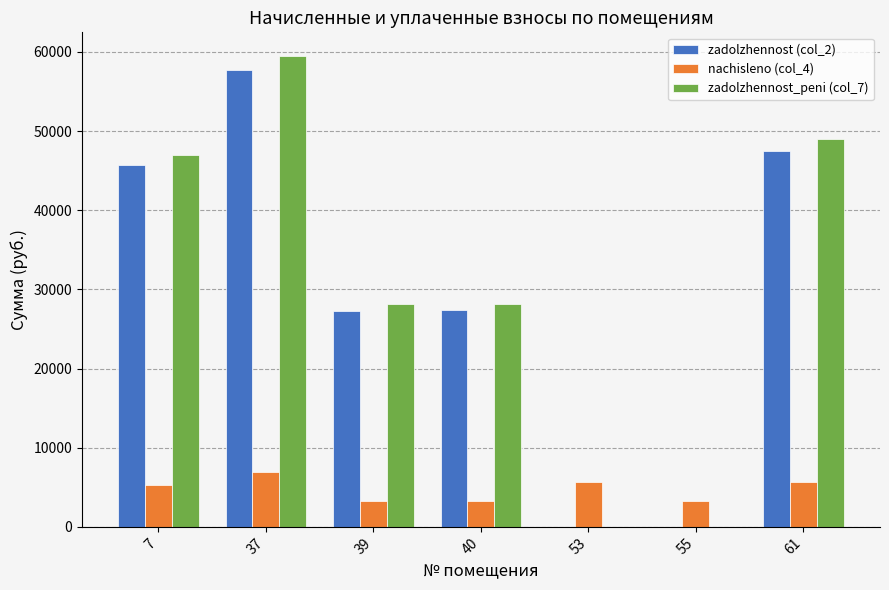

The value of nachisleno (col_4) at 39 is 3273.6. True or false?

True